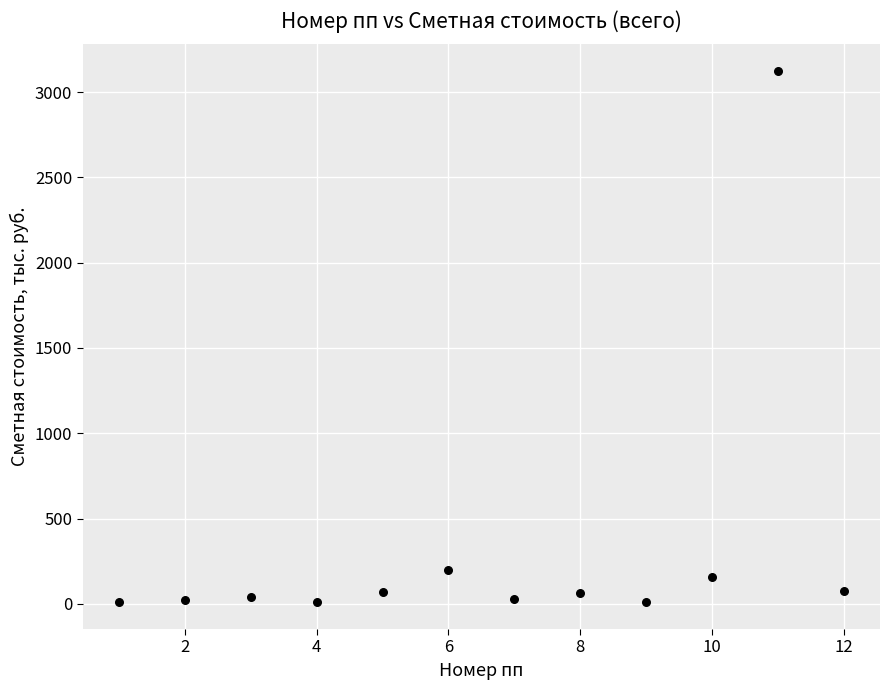

What Y value in the scatter plot is closest to 1566?

200.0